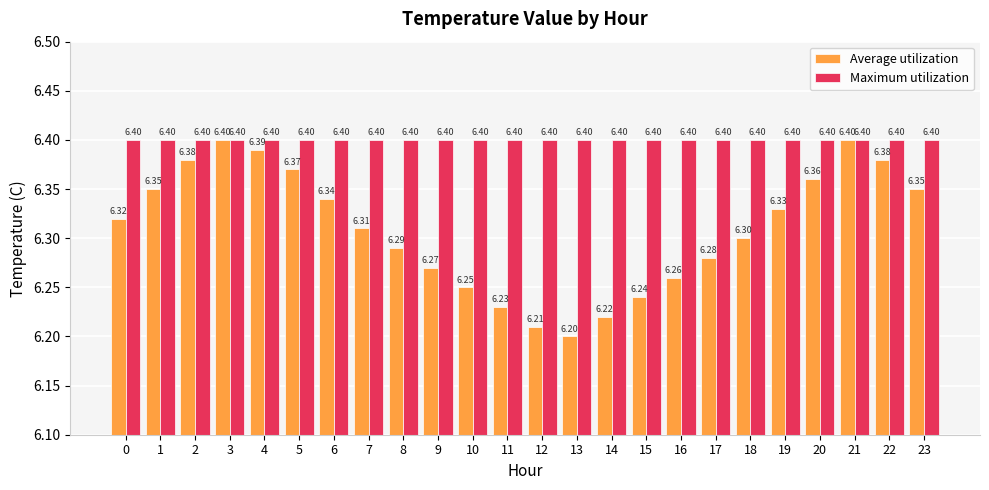

Between 1 and 8, which series saw the biggest shift?

Average utilization